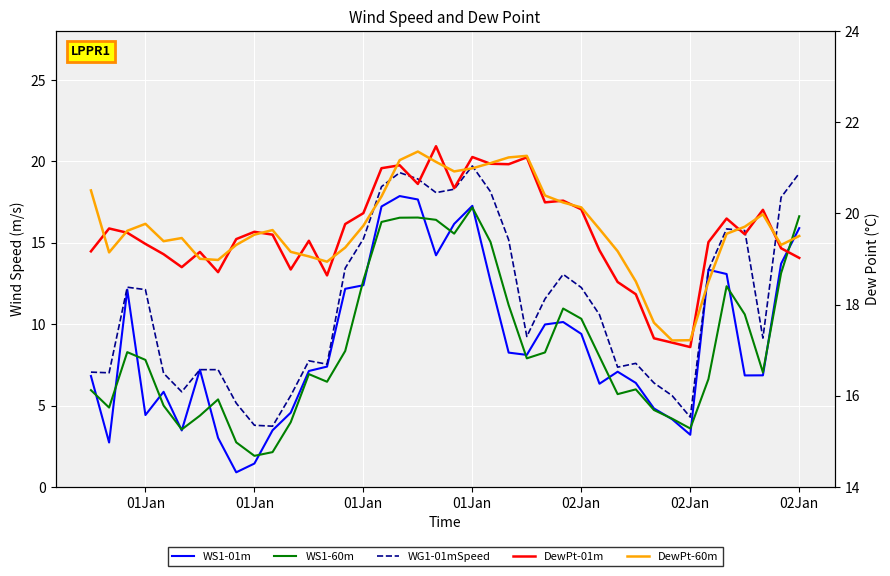

True or false: DewPt-01m and DewPt-60m cross at least once.

True